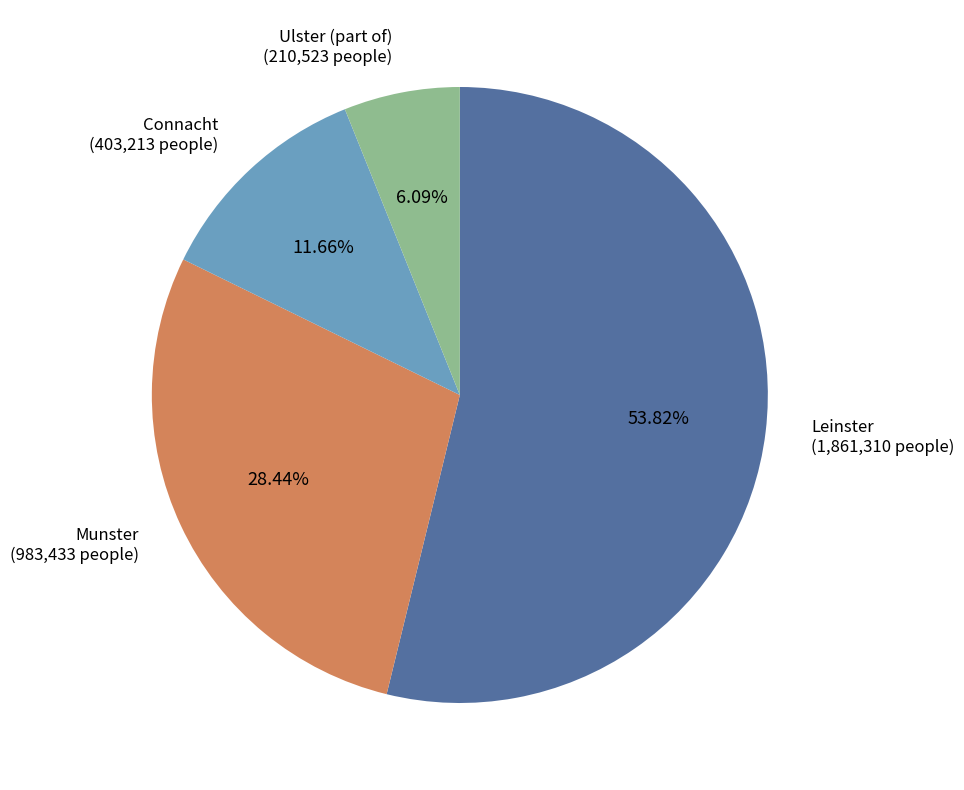

How many slices are in this pie chart?

4